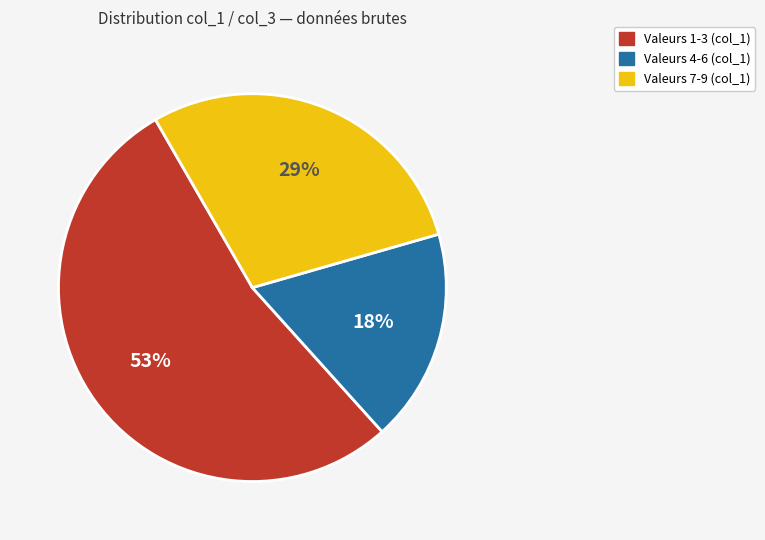

Which has a higher value, Valeurs 7-9 (col_1) or Valeurs 4-6 (col_1)?

Valeurs 7-9 (col_1)